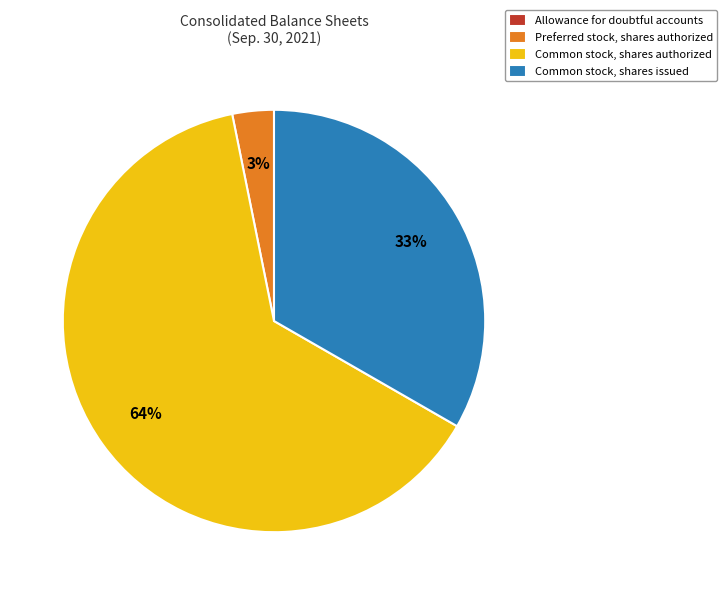

True or false: Common stock, shares issued accounts for 33% of the total.

True